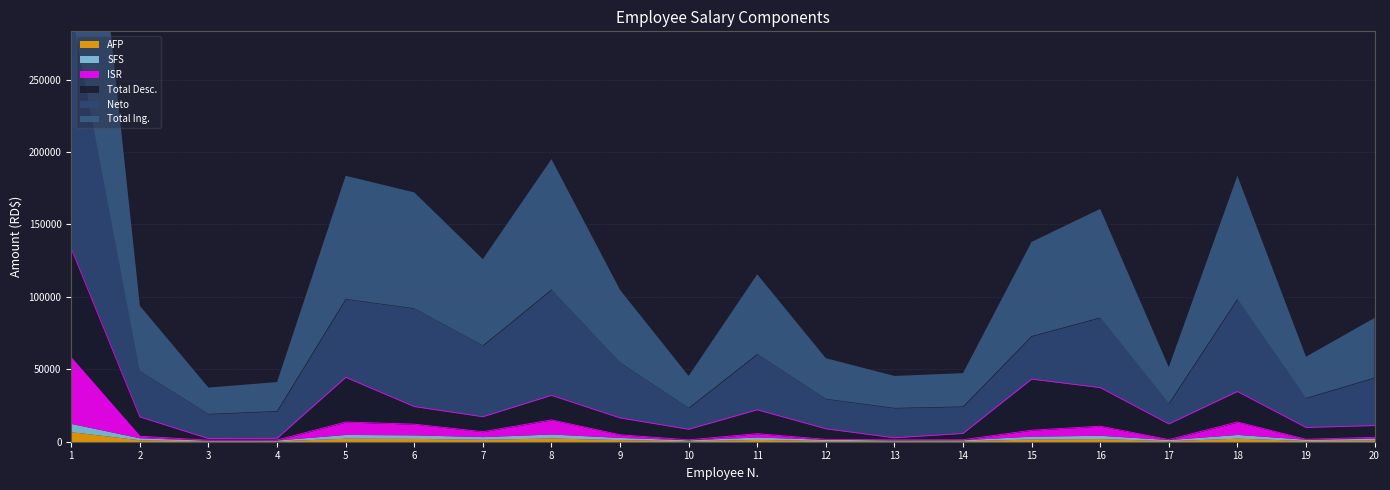

Which series has the largest total across all categories?

Total Ing.